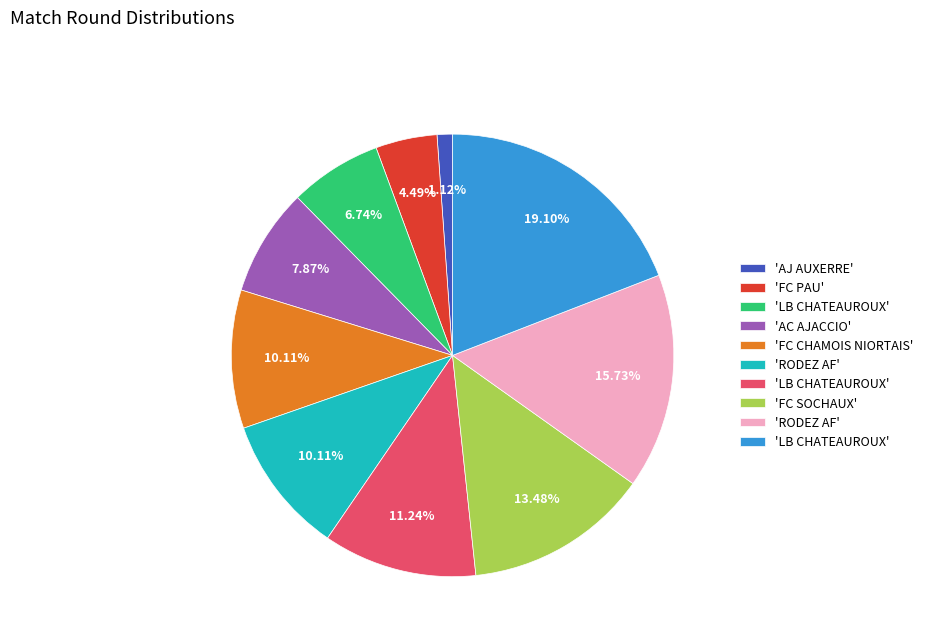

Does any single category account for the majority?

No